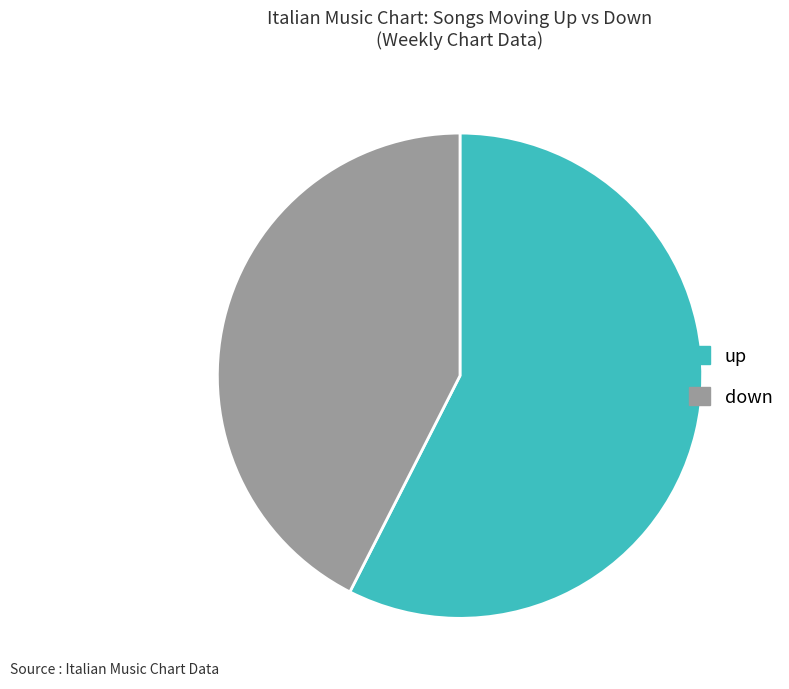

What is the majority slice?

up